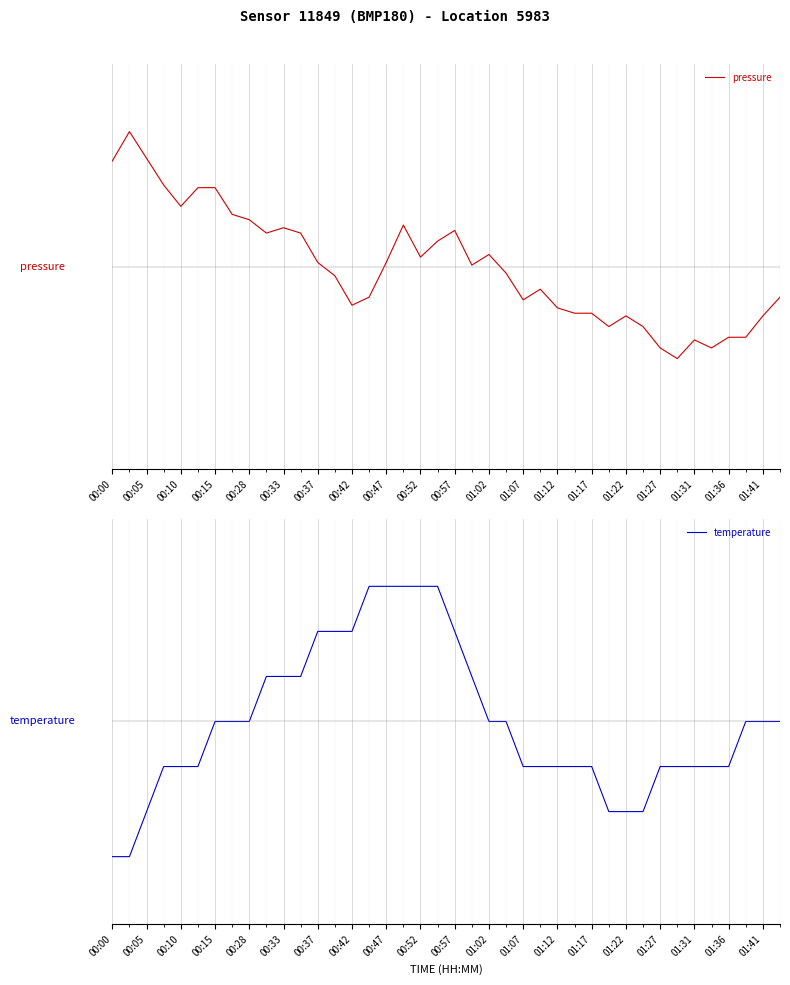

The temperature series shows 2.8 at 01:36. True or false?

False